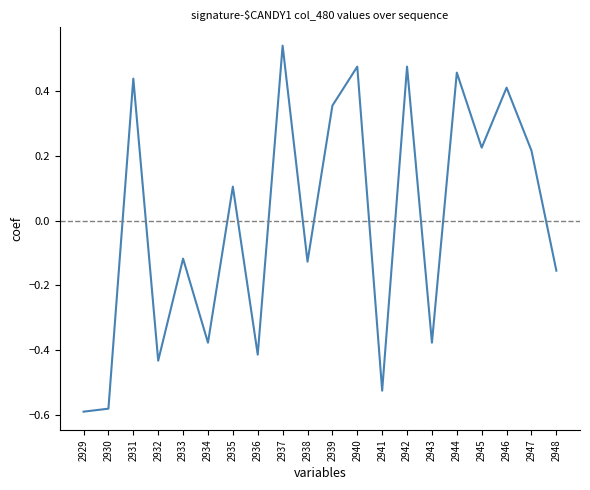

How many negative values are there?

10